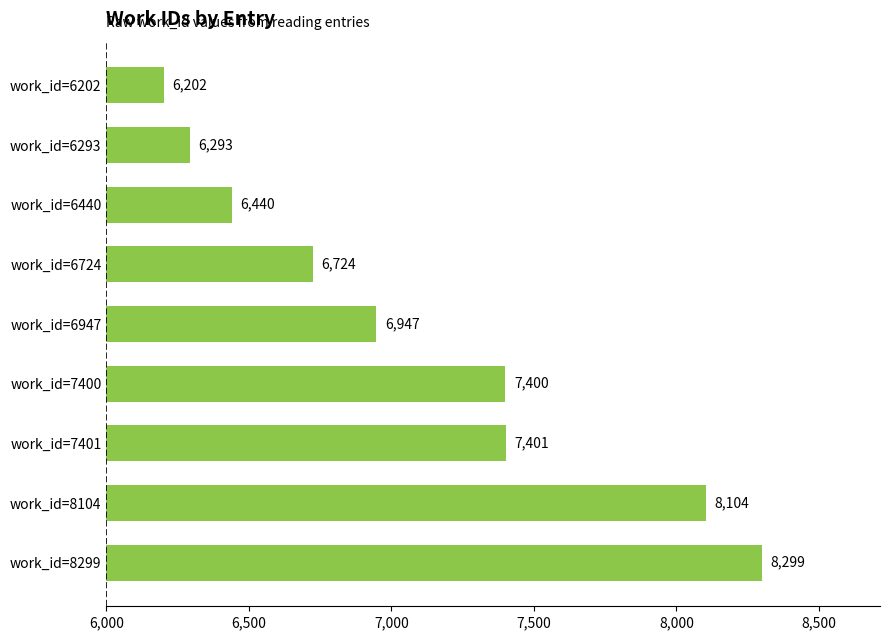

Reading bottom to top, transcribe all the data shown in this chart.

work_id=8299=8299	work_id=8104=8104	work_id=7401=7401	work_id=7400=7400	work_id=6947=6947	work_id=6724=6724	work_id=6440=6440	work_id=6293=6293	work_id=6202=6202